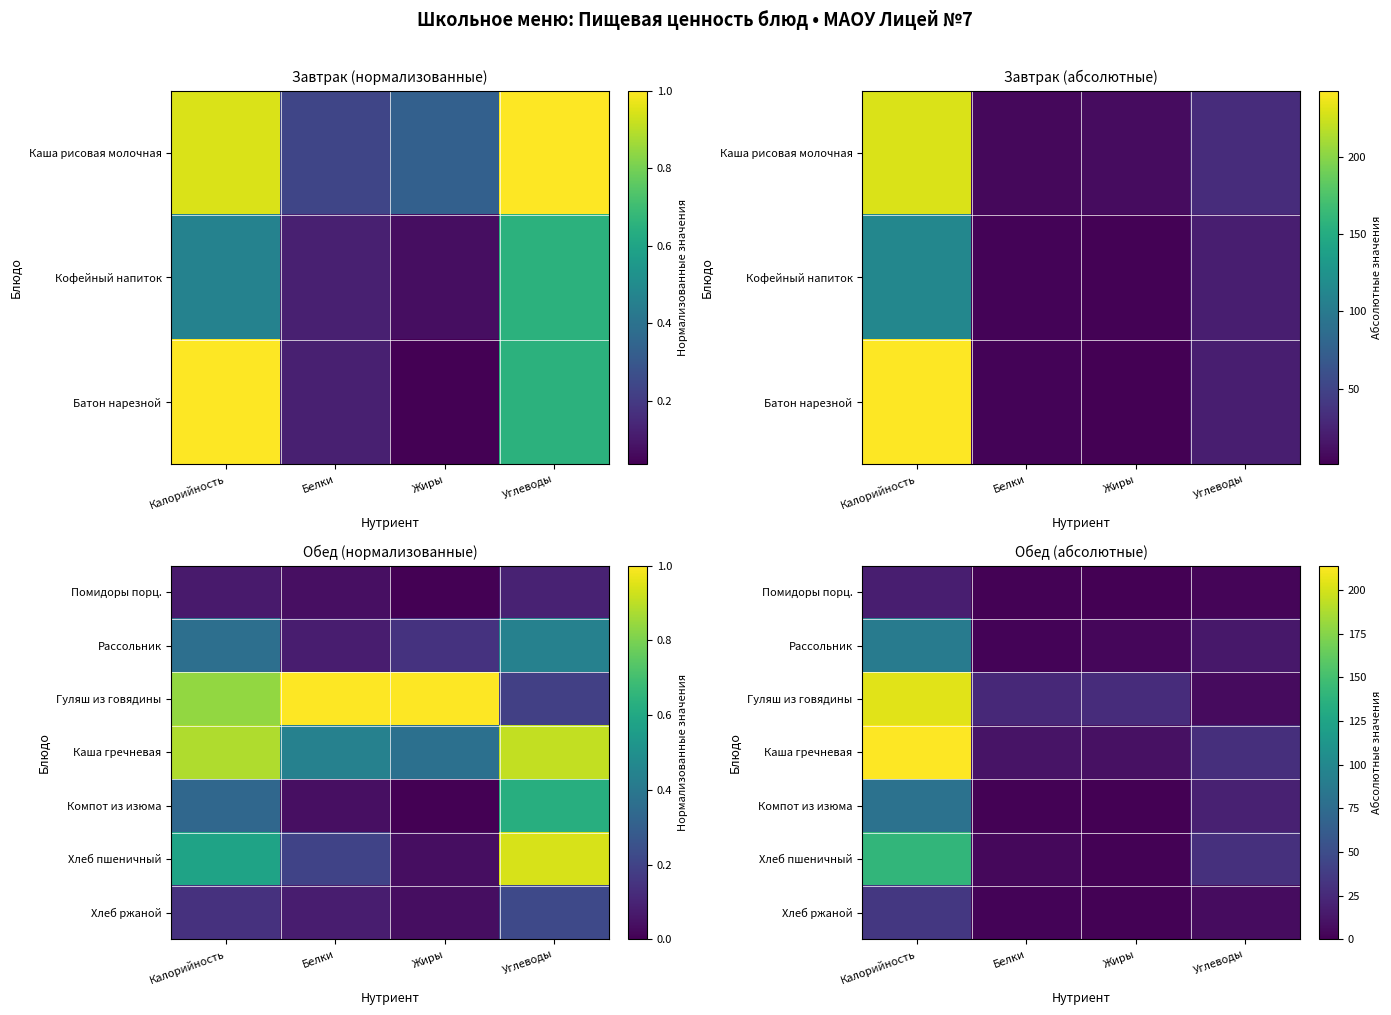

Which category has the lowest value in the Хлеб пшеничный series?

Жиры